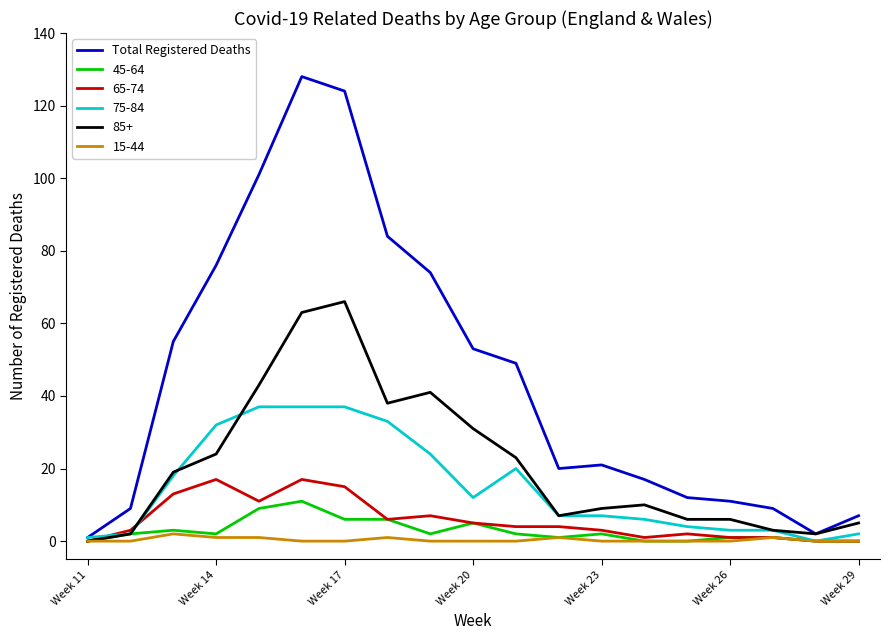

Which series has the largest total across all categories?

Total Registered Deaths